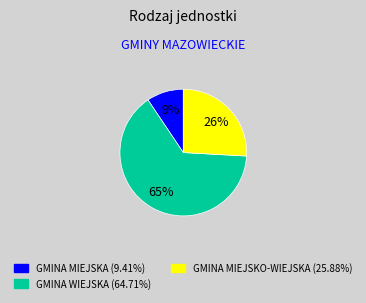

To the nearest percent, what is the average slice percentage?

33%